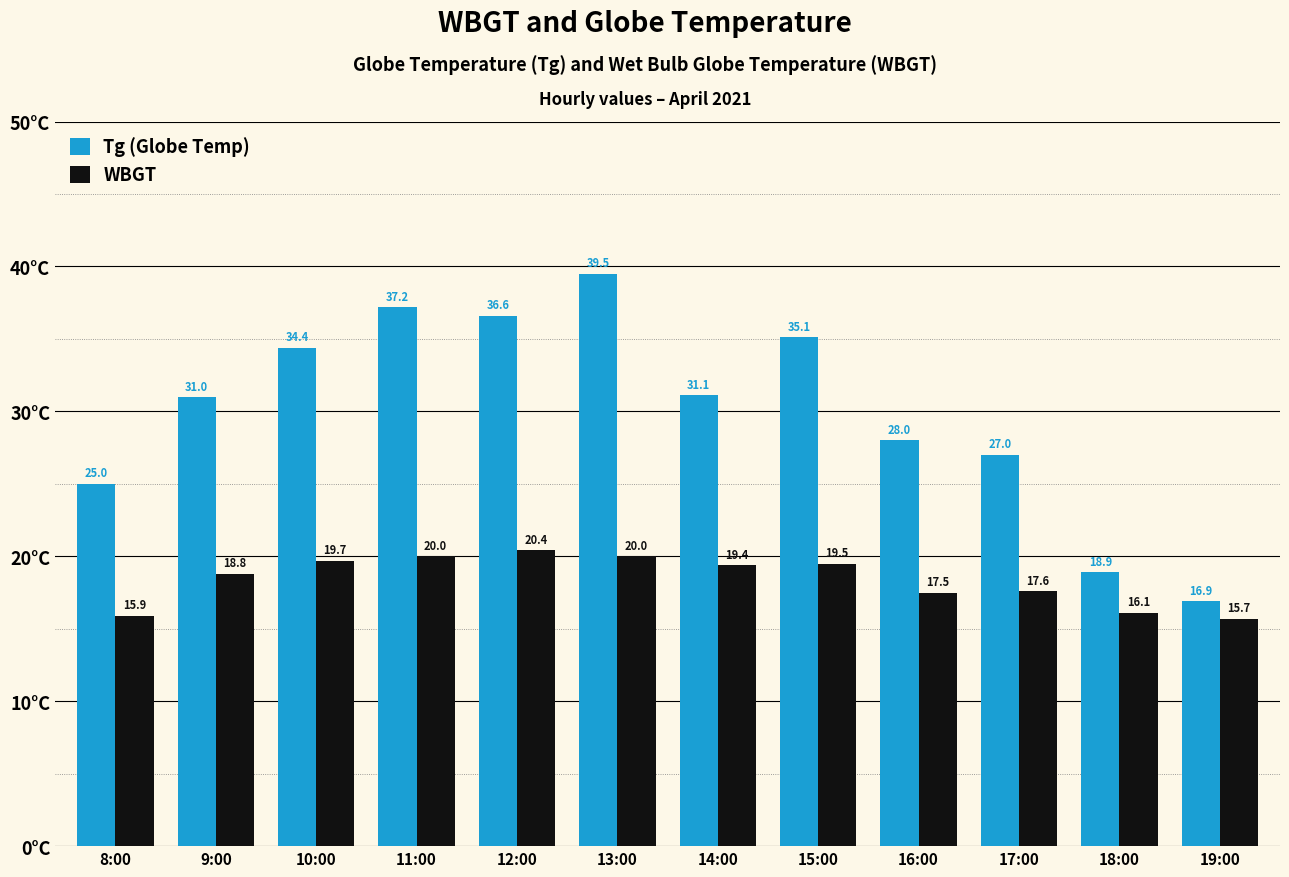

Which category has the lowest value across all series?

19:00